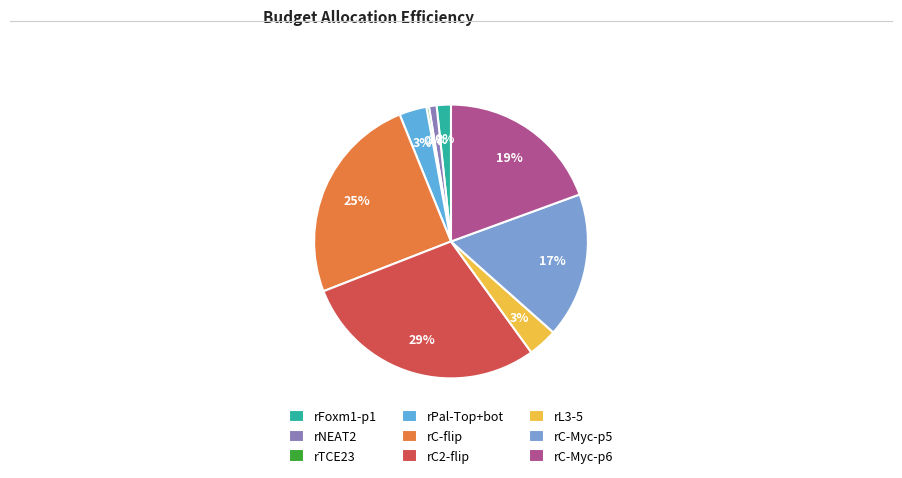

Which slice is the smallest?

rTCE23